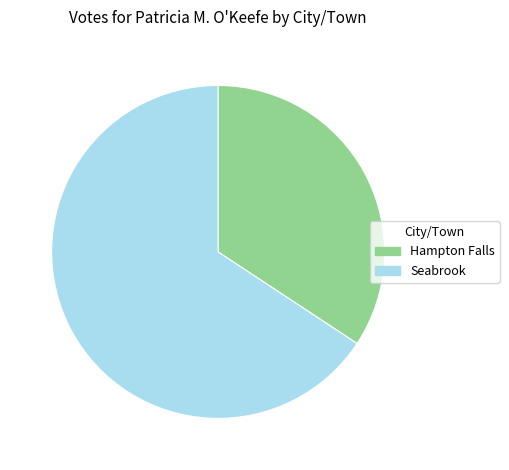

Which category accounts for the majority?

Seabrook